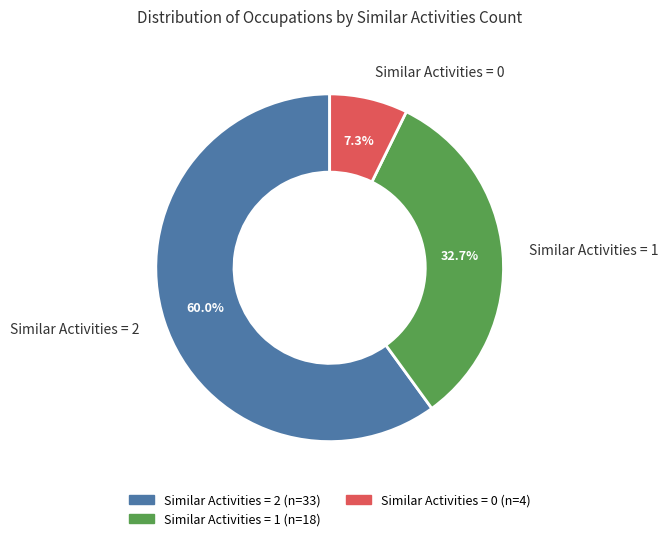

What percentage is NOT represented by Similar Activities = 1?

67.3%